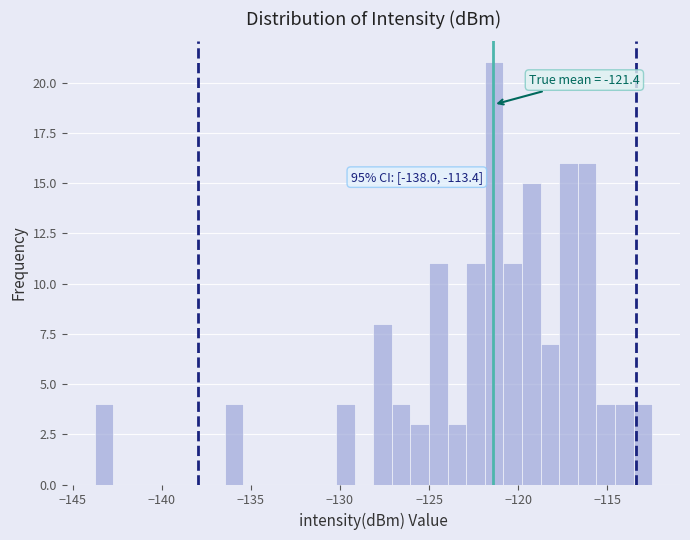

Around what value on the x-axis is the tallest bar? Give the approximate position of its centre, as read against the axis.

-121.5